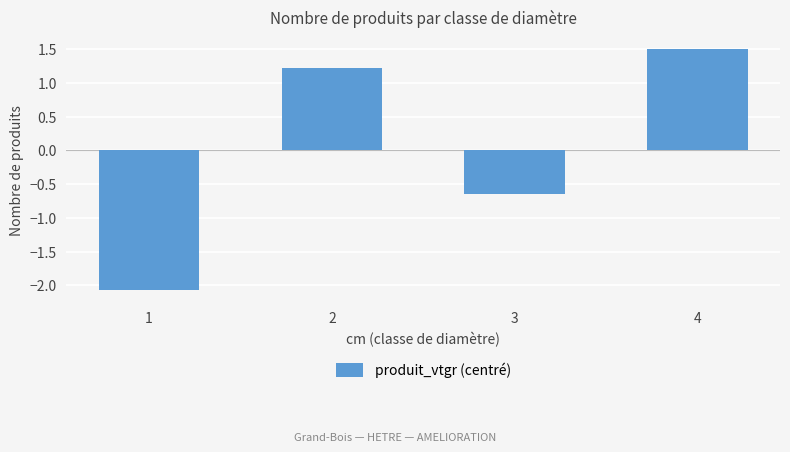

What is the difference between the values at 3 and 4?

2.1